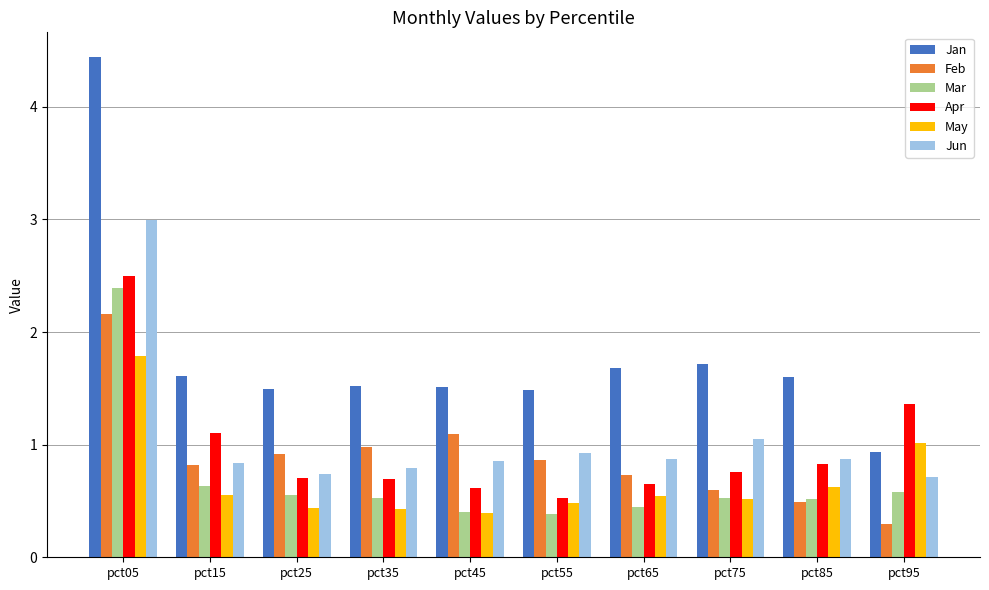

Which series has the largest range (max minus min)?

Jan